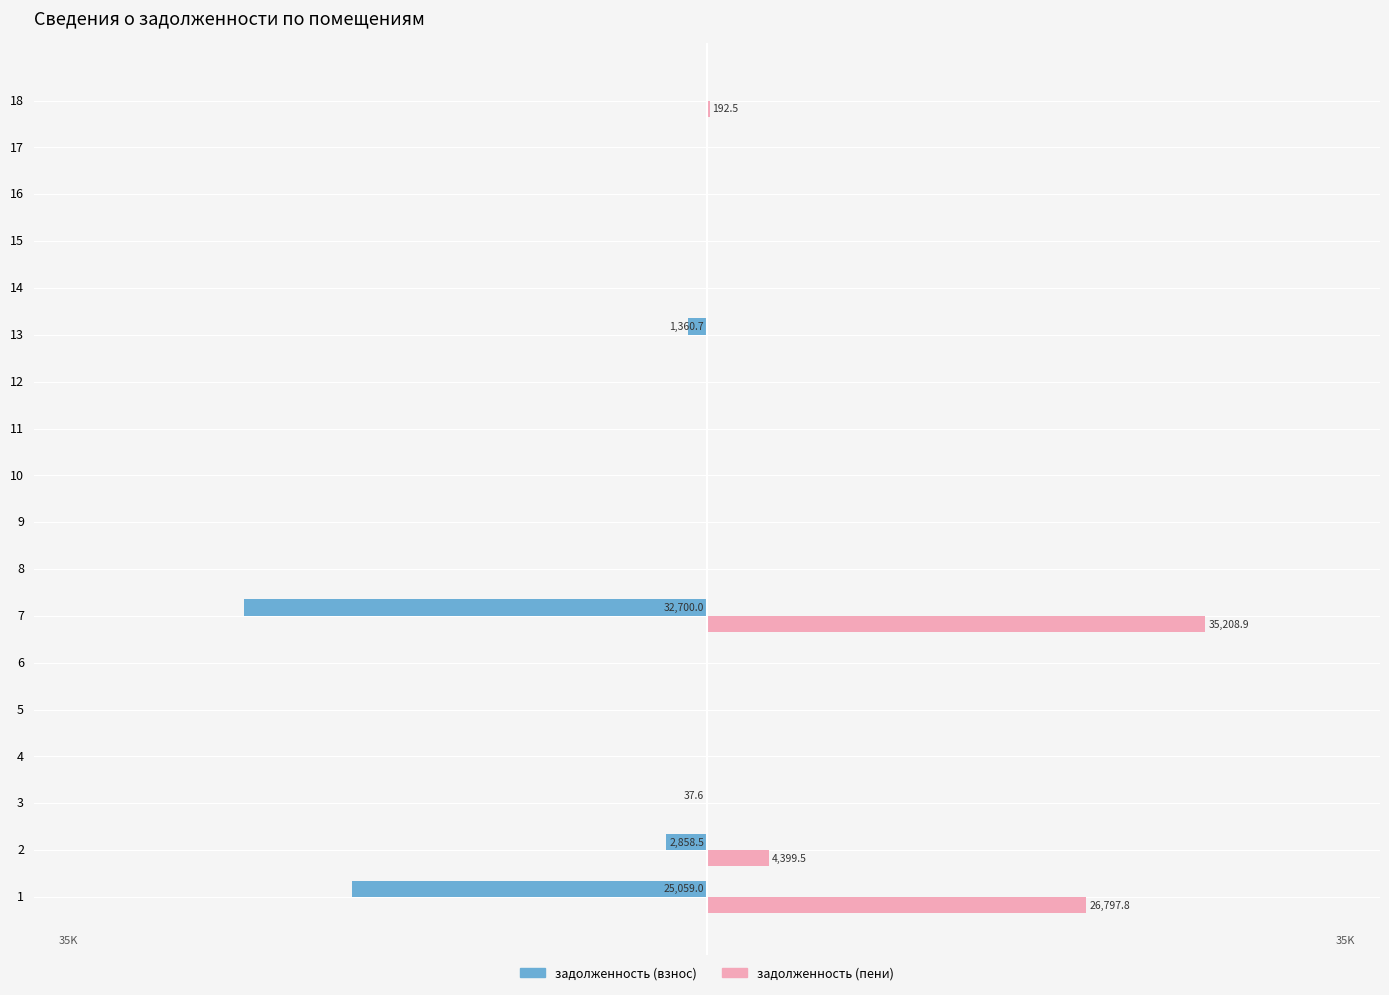

What are all the series names shown in the legend?

задолженность (взнос), задолженность (пени)